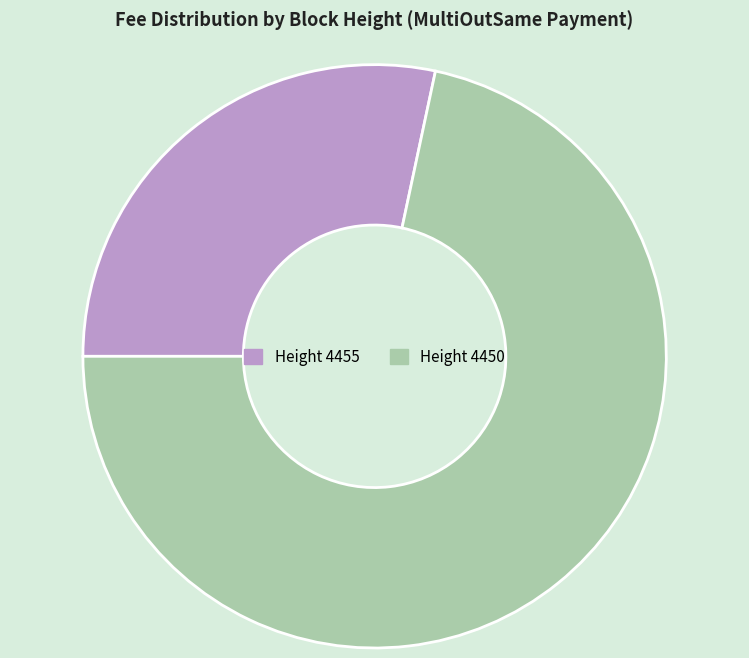

What is the largest slice in the pie chart?

Height 4450